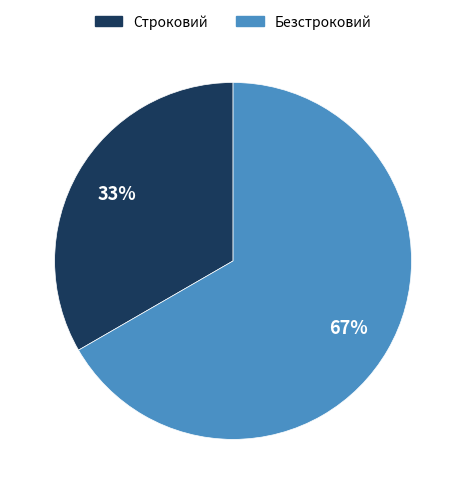

To the nearest percent, what is the average slice percentage?

50%